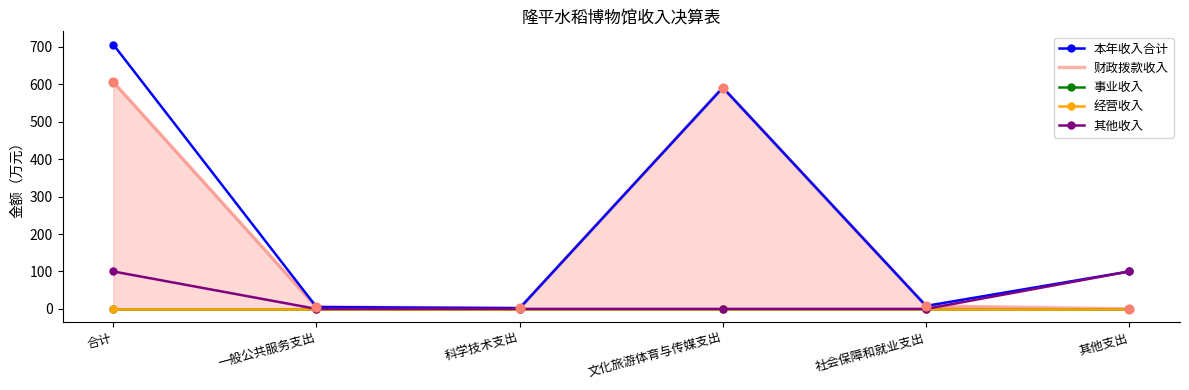

At how many categories does at least one series exceed 607?

1